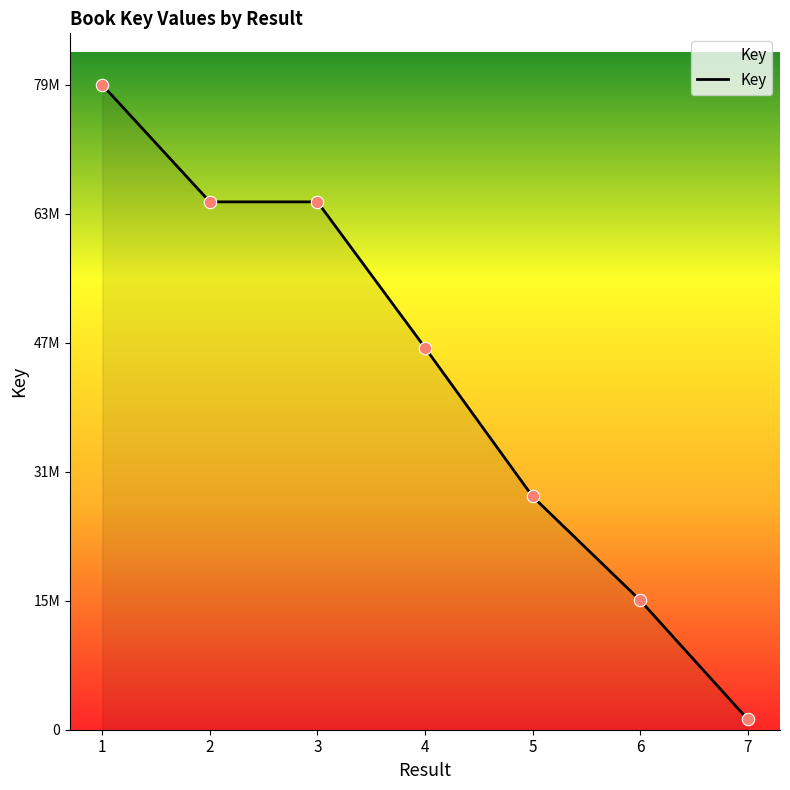

Which has a higher value, 3 or 7?

3